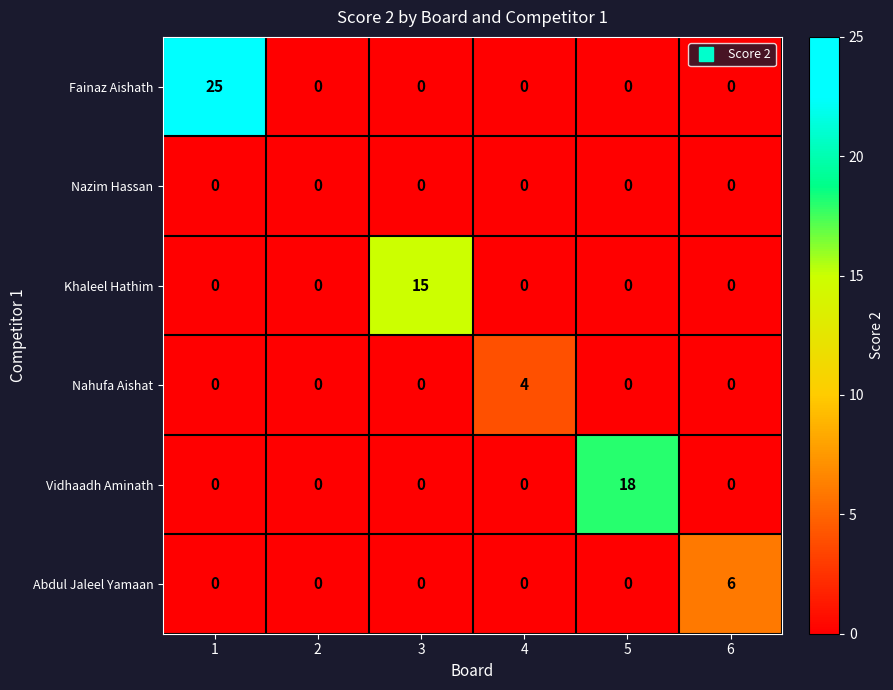

List the series in order of their peak value, highest first.

Fainaz Aishath, Vidhaadh Aminath, Khaleel Hathim, Abdul Jaleel Yamaan, Nahufa Aishat, Nazim Hassan